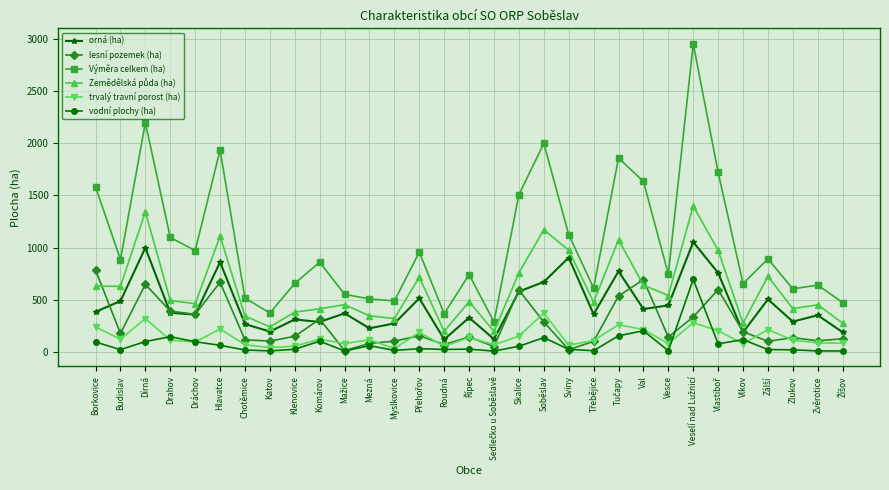

At which label does lesní pozemek (ha) reach its peak?

Borkovice